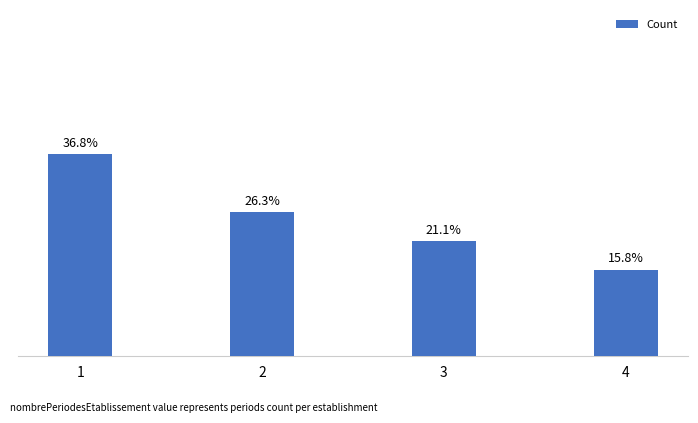

Does the chart contain any negative values?

No